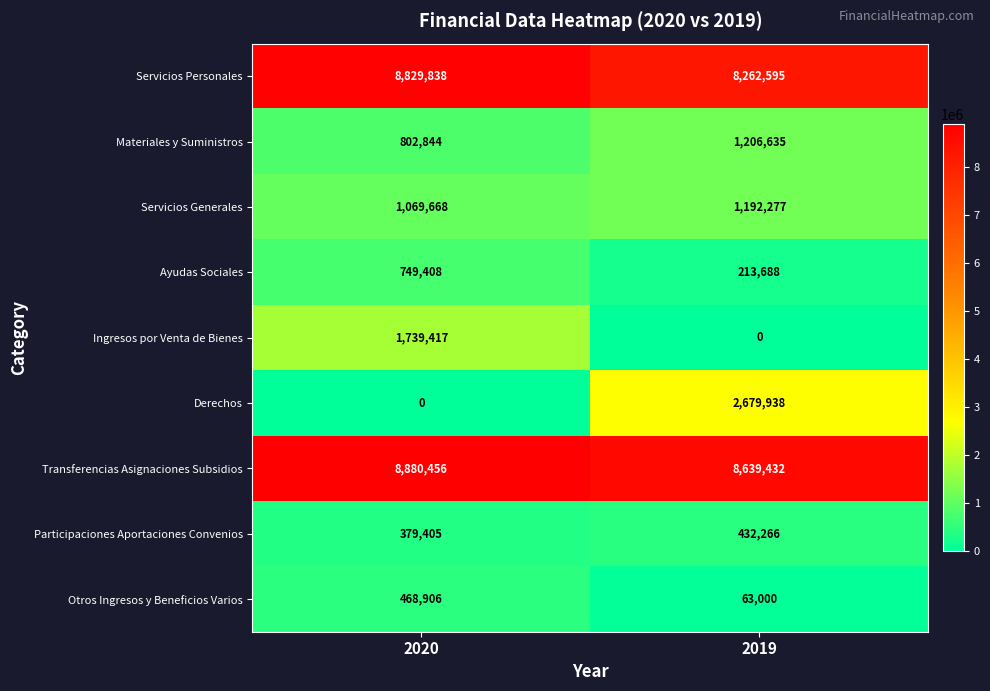

What is the average value of the Participaciones Aportaciones Convenios series?

405836